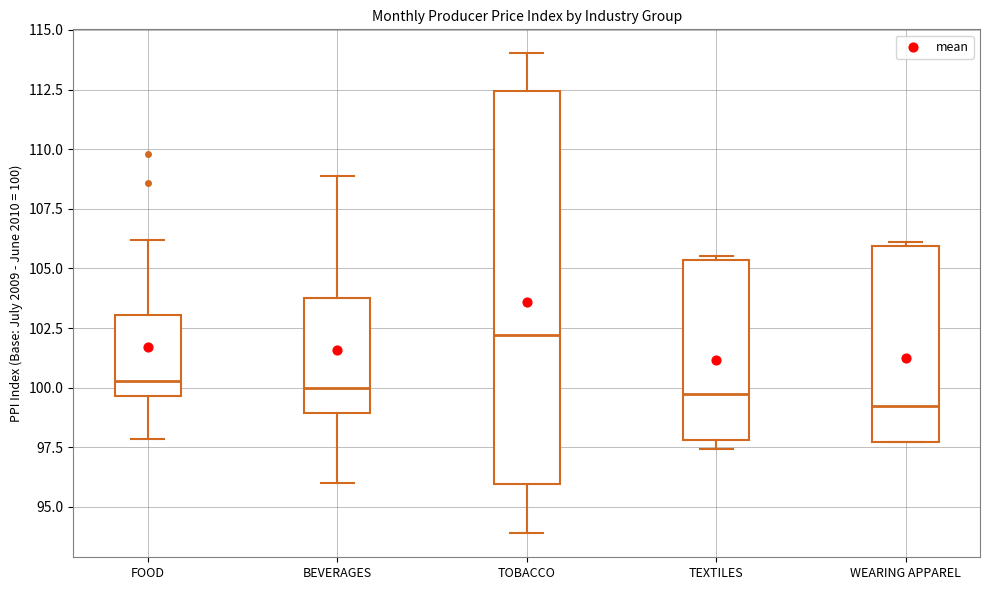

Which box is the tallest, from its lower edge to its upper edge?

TOBACCO